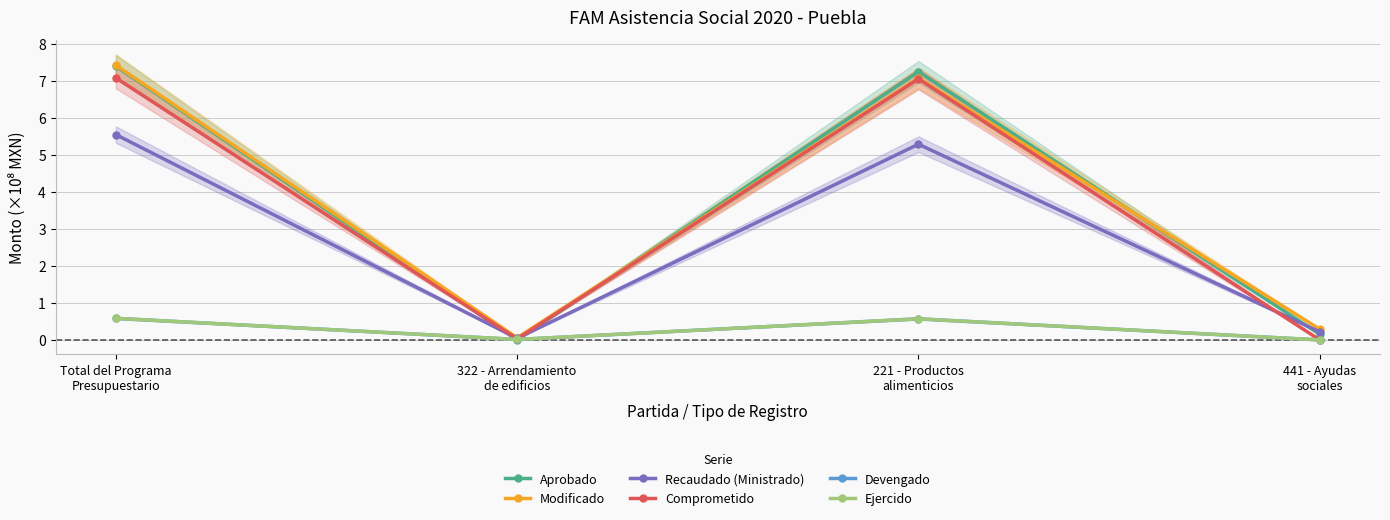

What is the label of the 2nd point from the left?

322 - Arrendamiento
de edificios